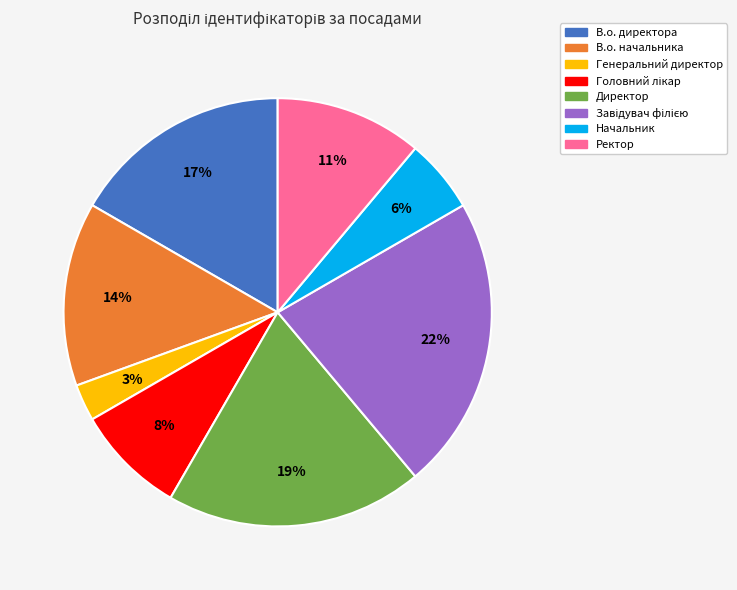

The Генеральний директор slice represents 3% of the pie. True or false?

True